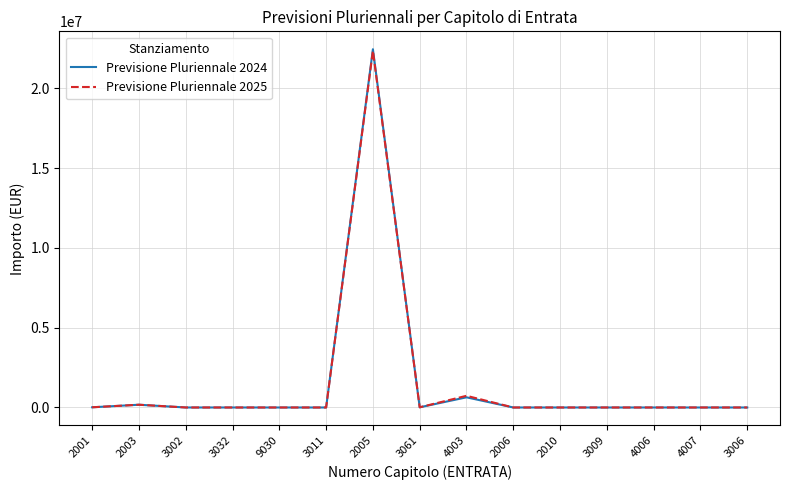

What are all the series names shown in the legend?

Previsione Pluriennale 2024, Previsione Pluriennale 2025